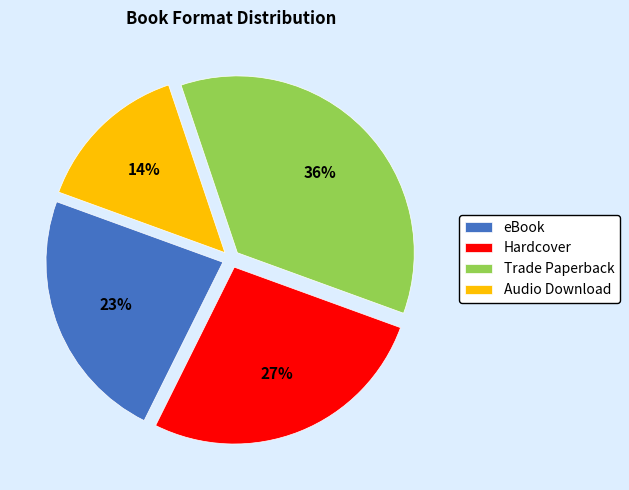

Rank the categories by value from highest to lowest.

Trade Paperback, Hardcover, eBook, Audio Download